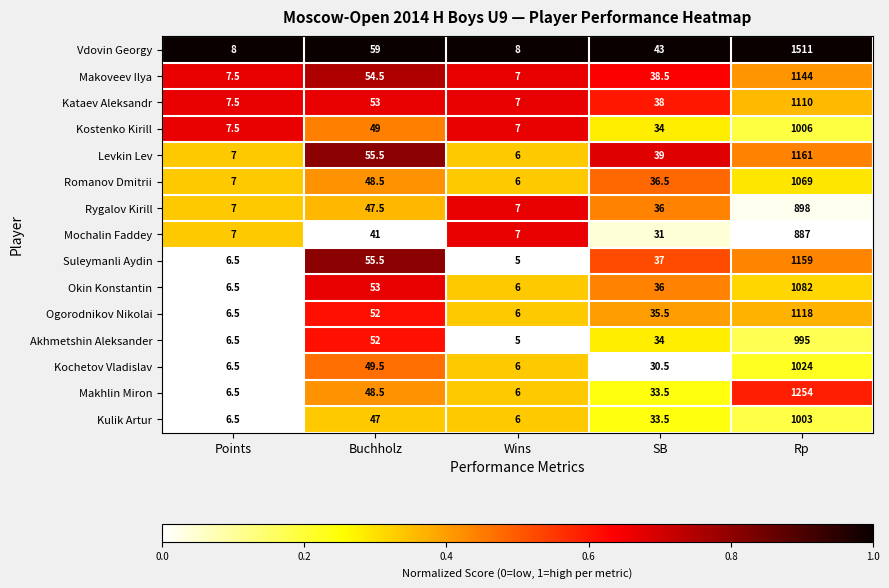

What is the sum of all Makhlin Miron values?

1348.5